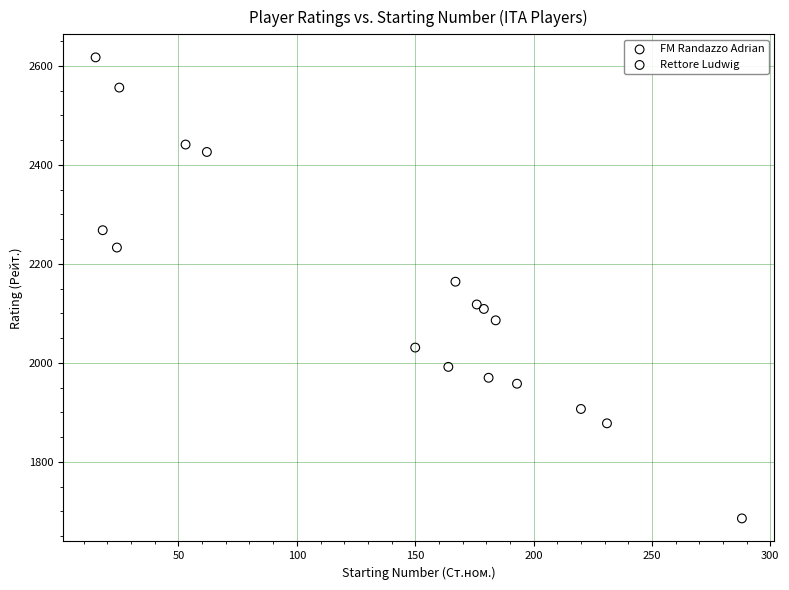

Which series has the widest spread of Y values?

FM Randazzo Adrian